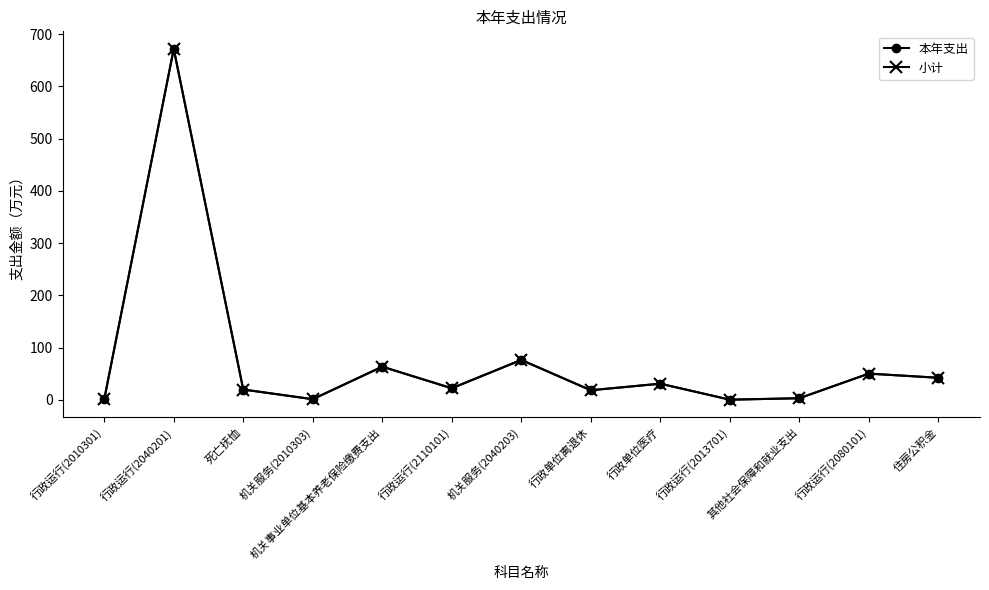

Is this an area chart (filled region under the line)?

No